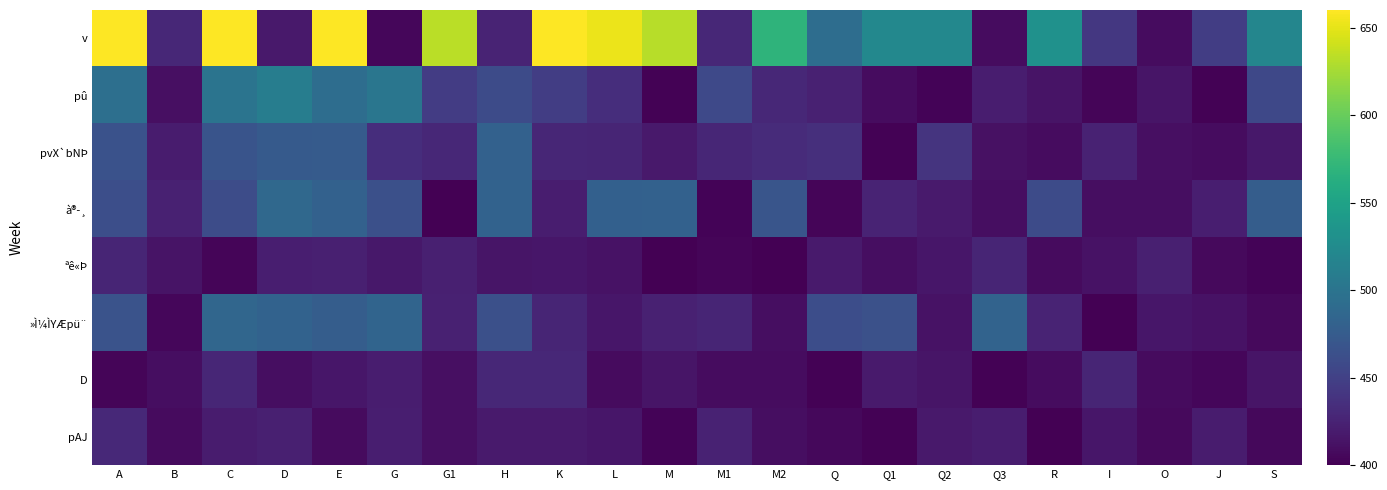

What is the greatest value displayed?

682.0